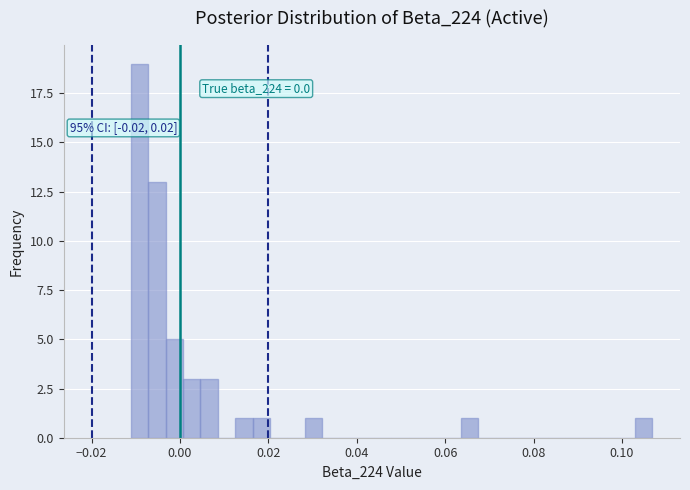

Read against the x-axis, roughly where is the centre of the tallest bar?

-0.010